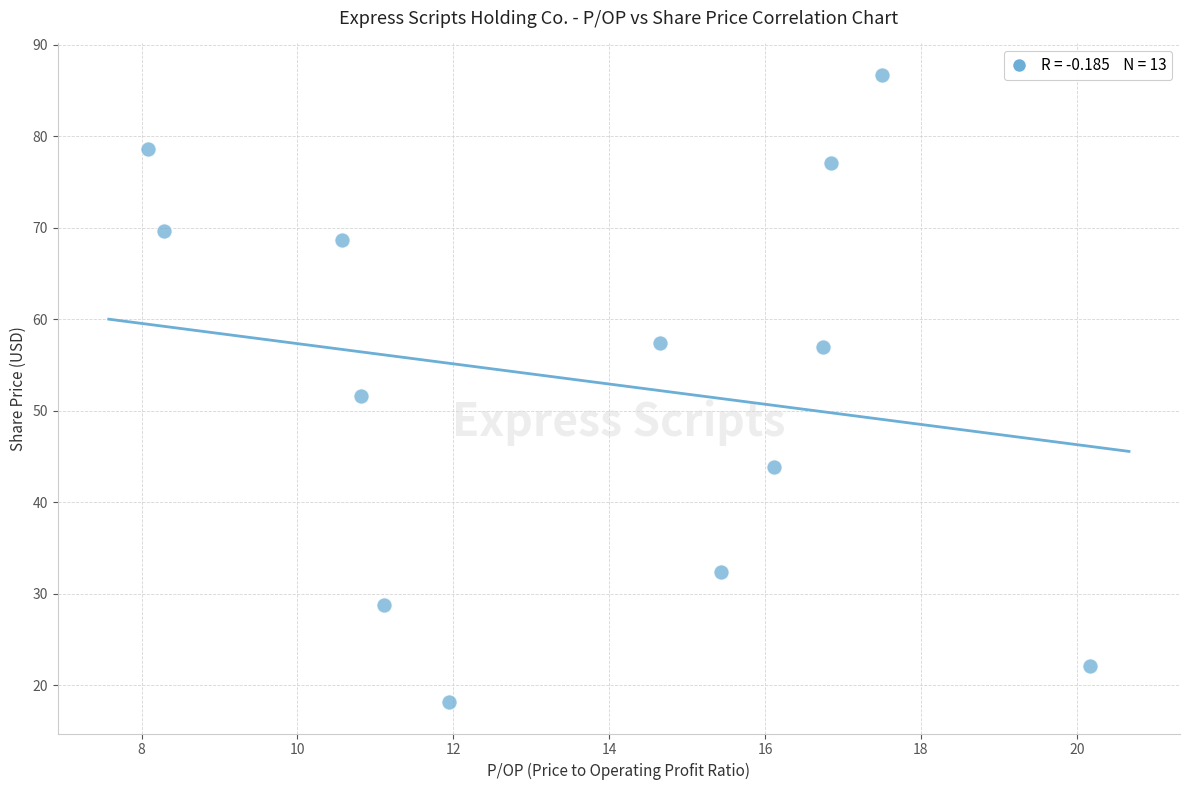

What is the range of Y values (max minus min)?

68.6